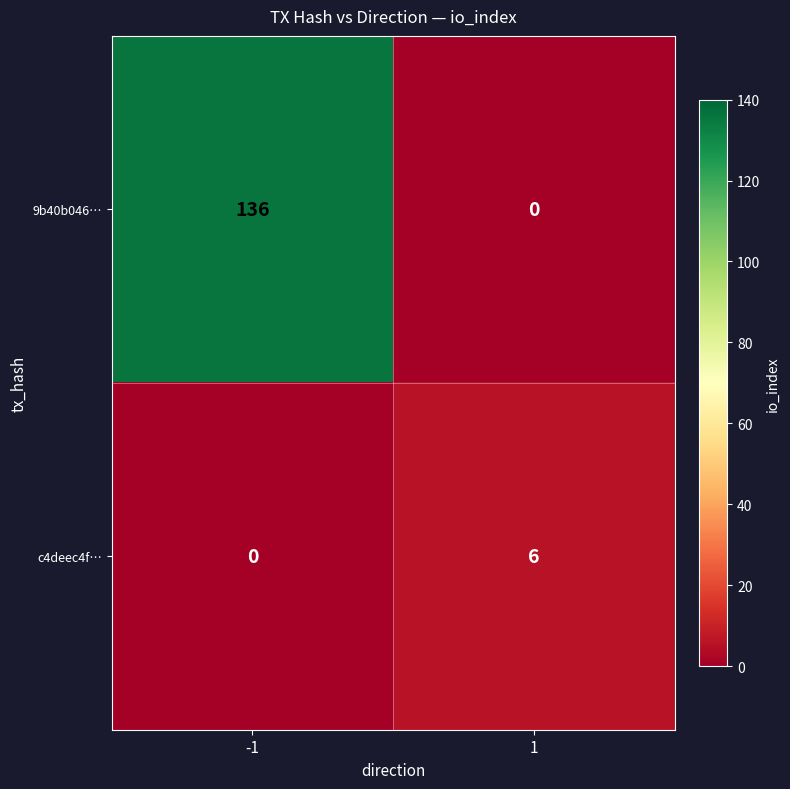

Reading left to right, extract all data points from this chart.

9b40b046…: -1=136	1=0
c4deec4f…: -1=0	1=6